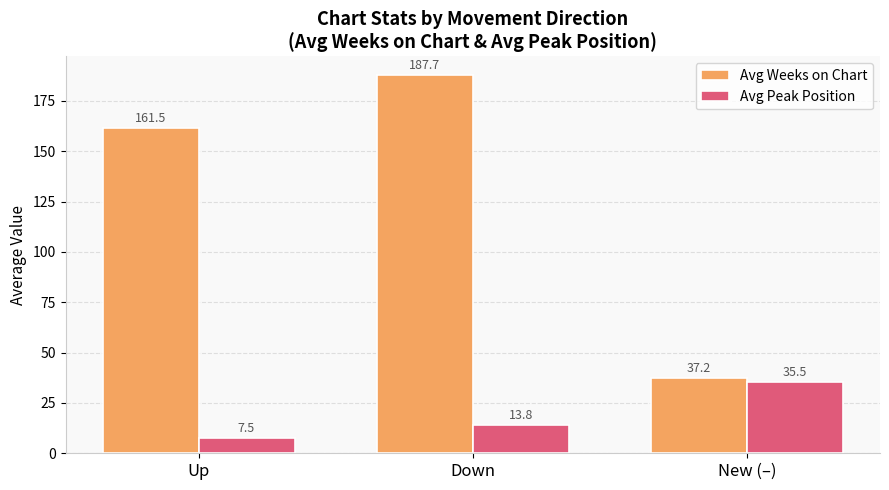

What is the difference between the maximum and minimum values in the Avg Peak Position series?

28.0